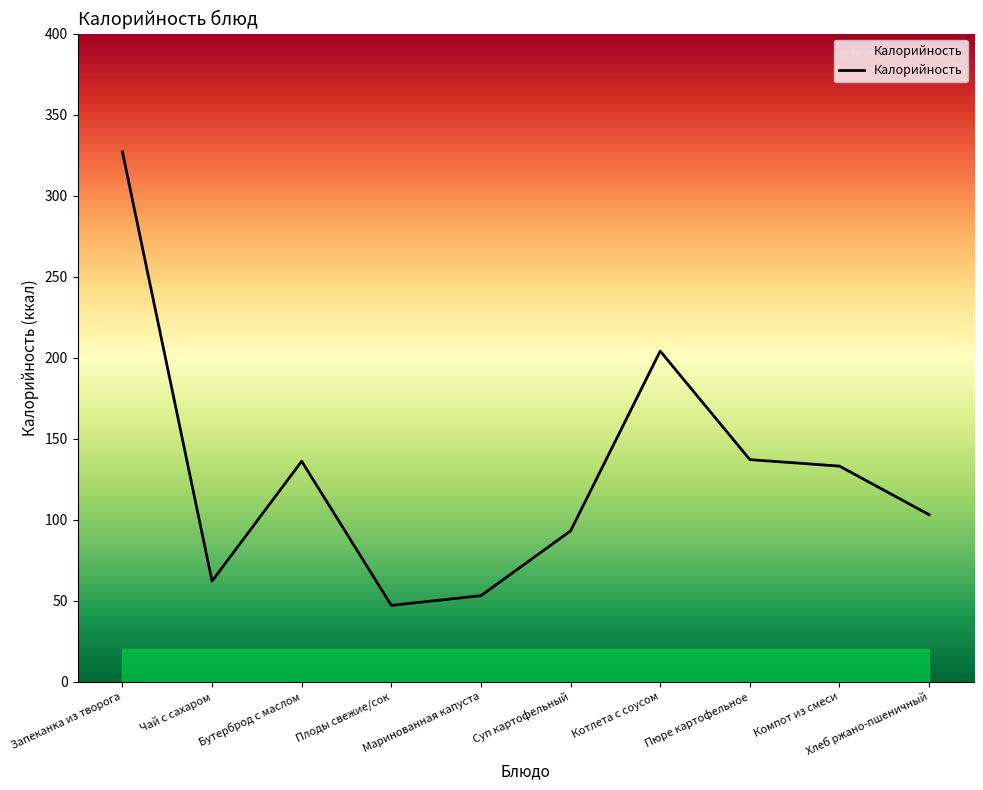

Is it true that the value at Плоды свежие/сок is 47?

True